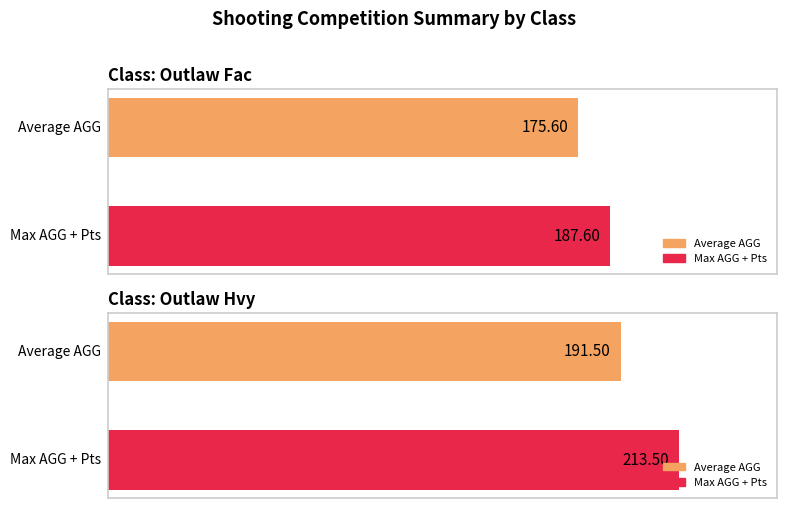

At which category does the chart reach its peak across all series?

Outlaw Hvy